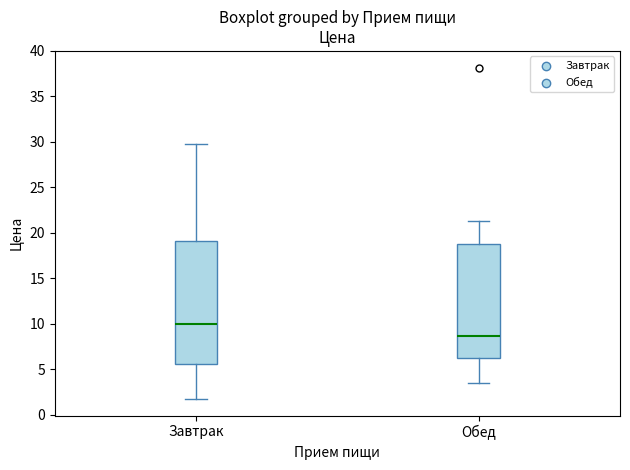

Where does the lower whisker of the box for Завтрак end on the y-axis? The values are not printed on the chart, so give them approximately, as read against the axis.

1.5